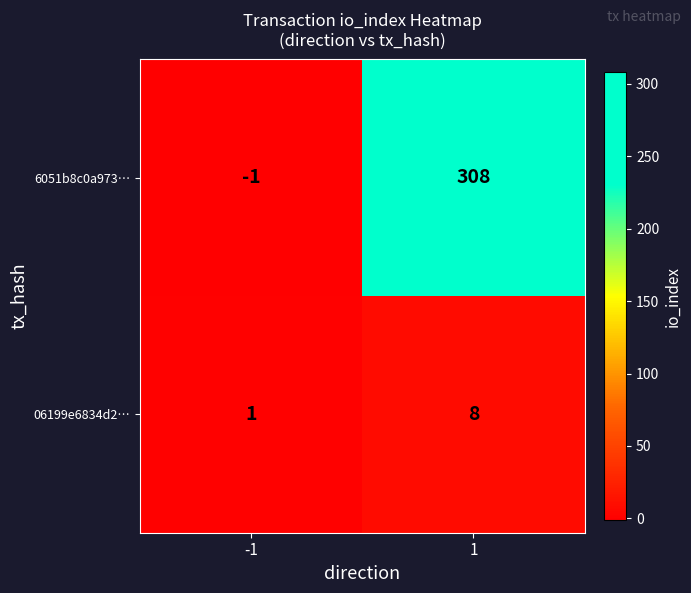

How many values in the 06199e6834d2… series are below 8?

1